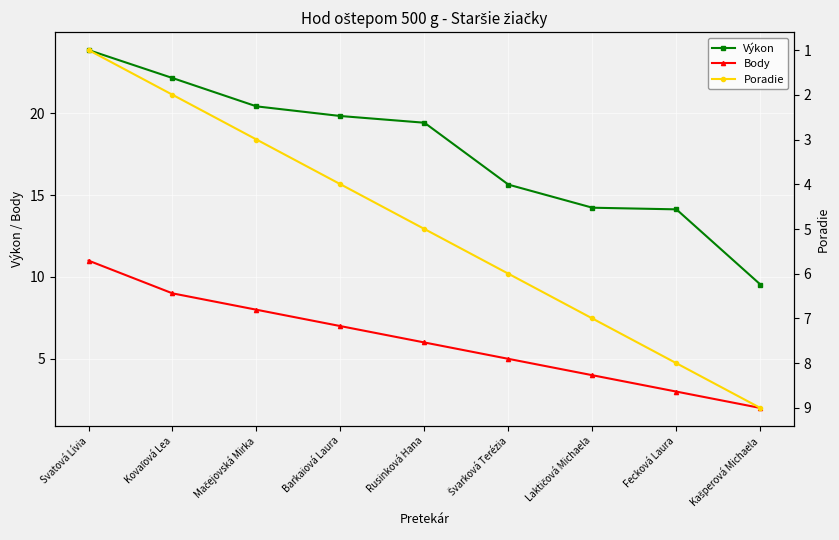

At Mačejovská Mirka, list the series in order from smallest to largest.

Poradie, Body, Výkon